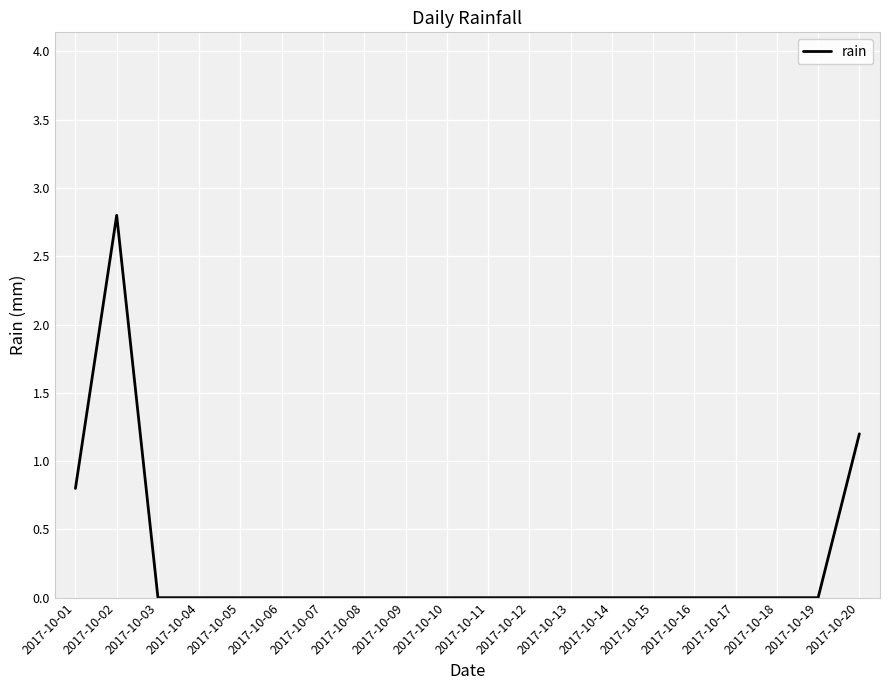

True or false: the data shows 0.0 at 2017-10-18.

True